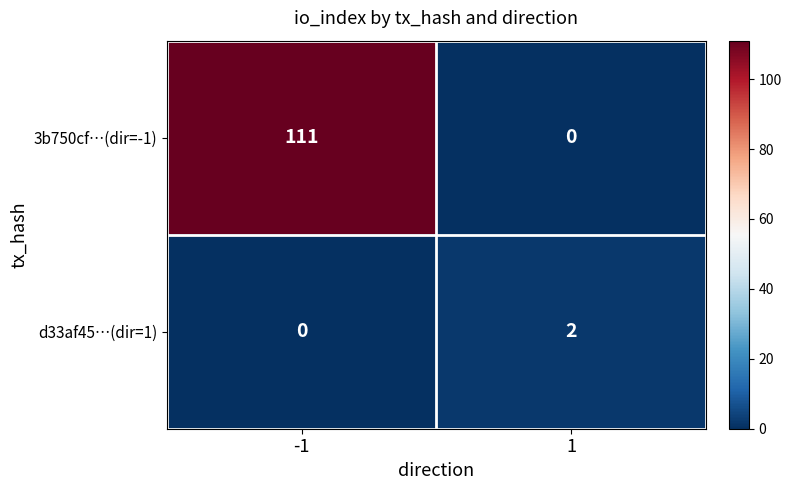

What is the greatest value displayed?

111